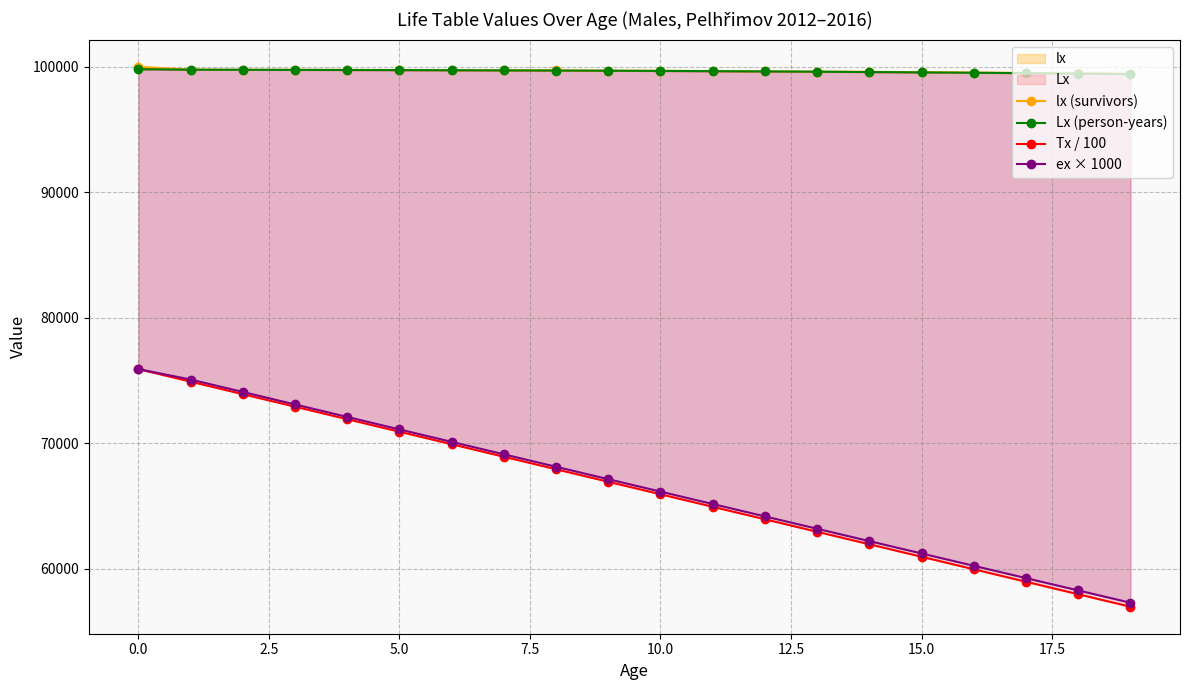

Where is ex × 1000 nearest to the value 66597?

10